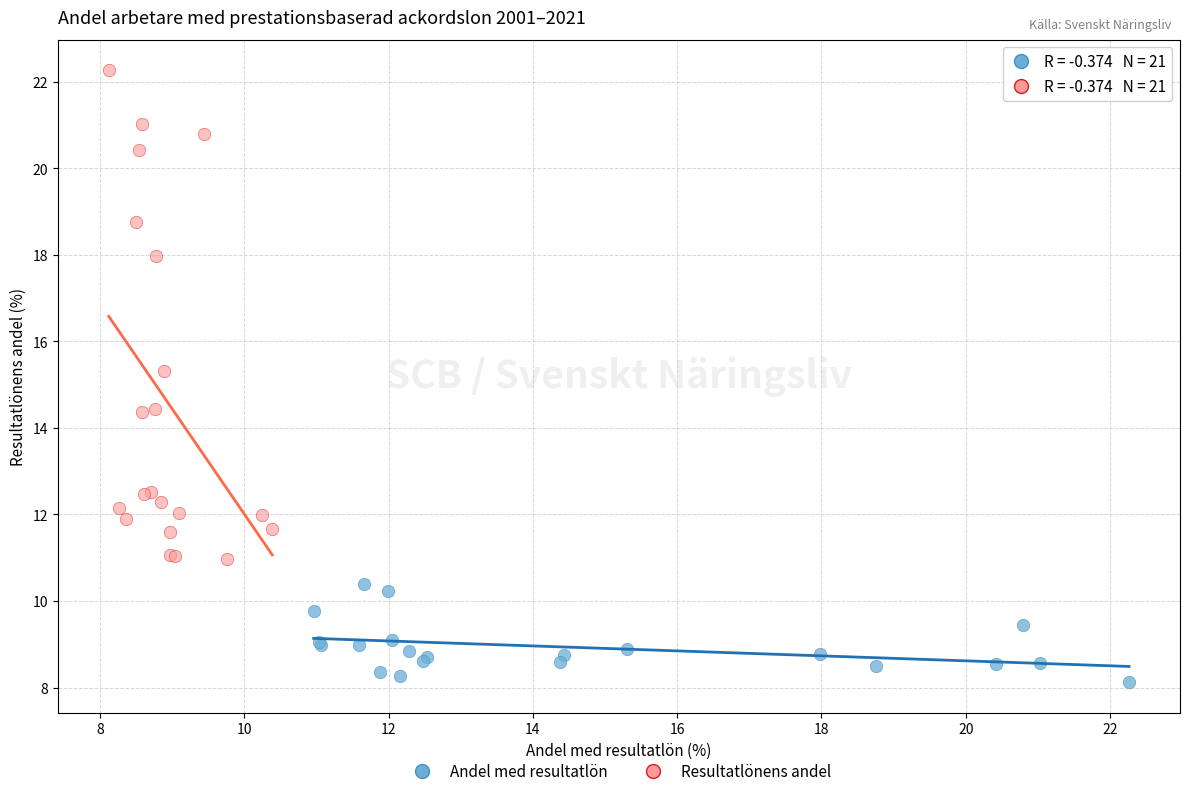

Which series has the widest spread of Y values?

Resultatlönens andel